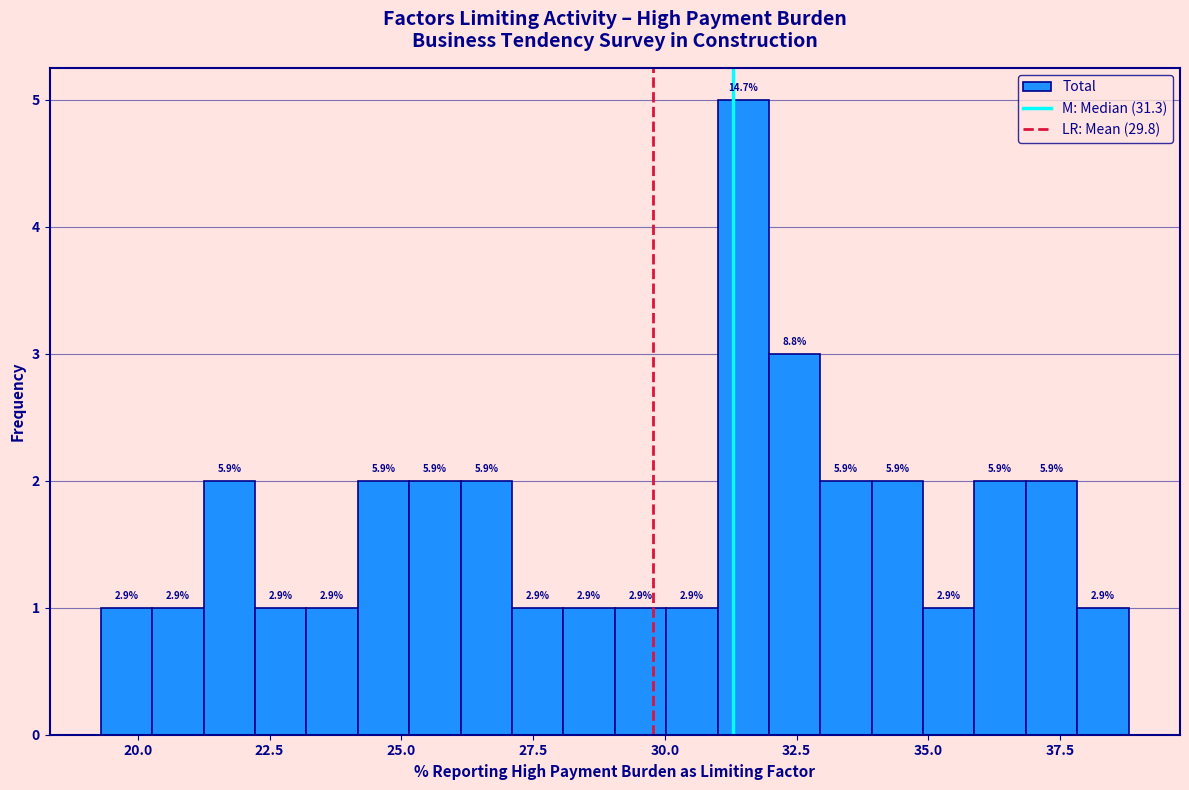

Read against the x-axis, roughly where is the centre of the tallest bar?

31.5